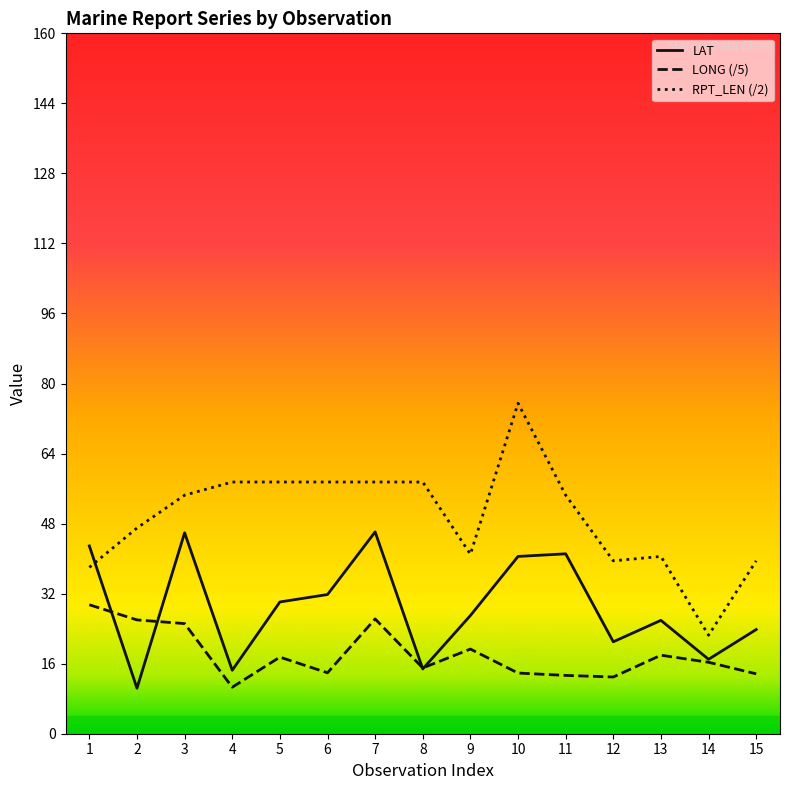

What value does the RPT_LEN (/2) series have at 10?

75.5